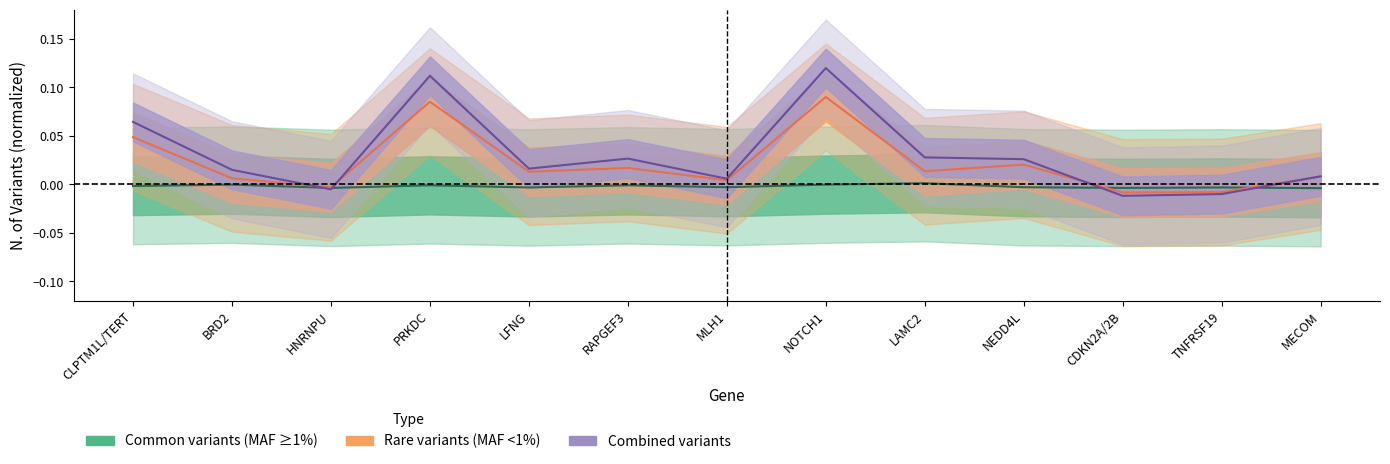

At how many categories does at least one series exceed 0?

10